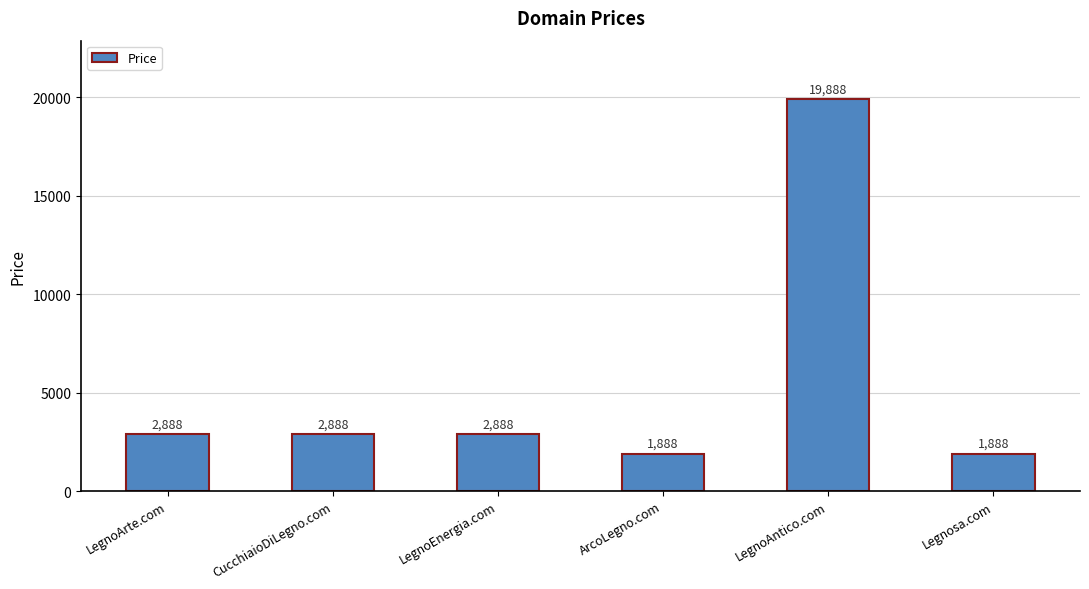

Approximately how many times larger is the value at CucchiaioDiLegno.com compared to LegnoArte.com?

1.0